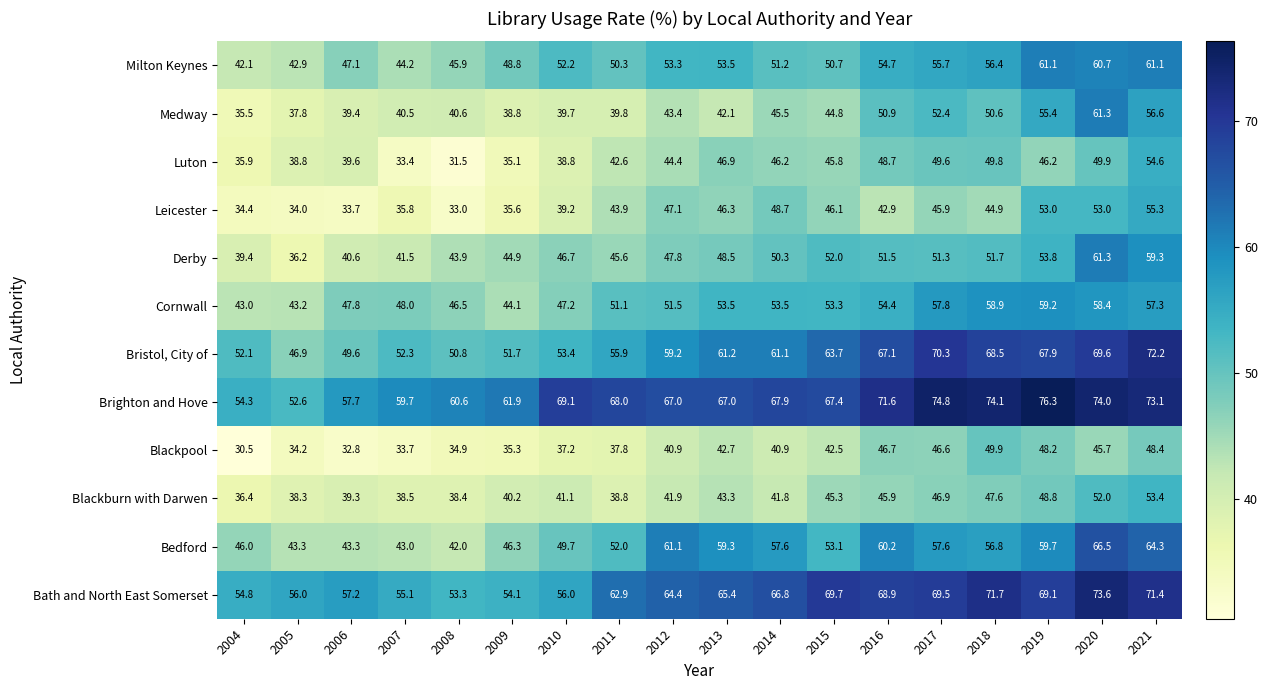

The Blackburn with Darwen series shows 41.9 at 2012. True or false?

True